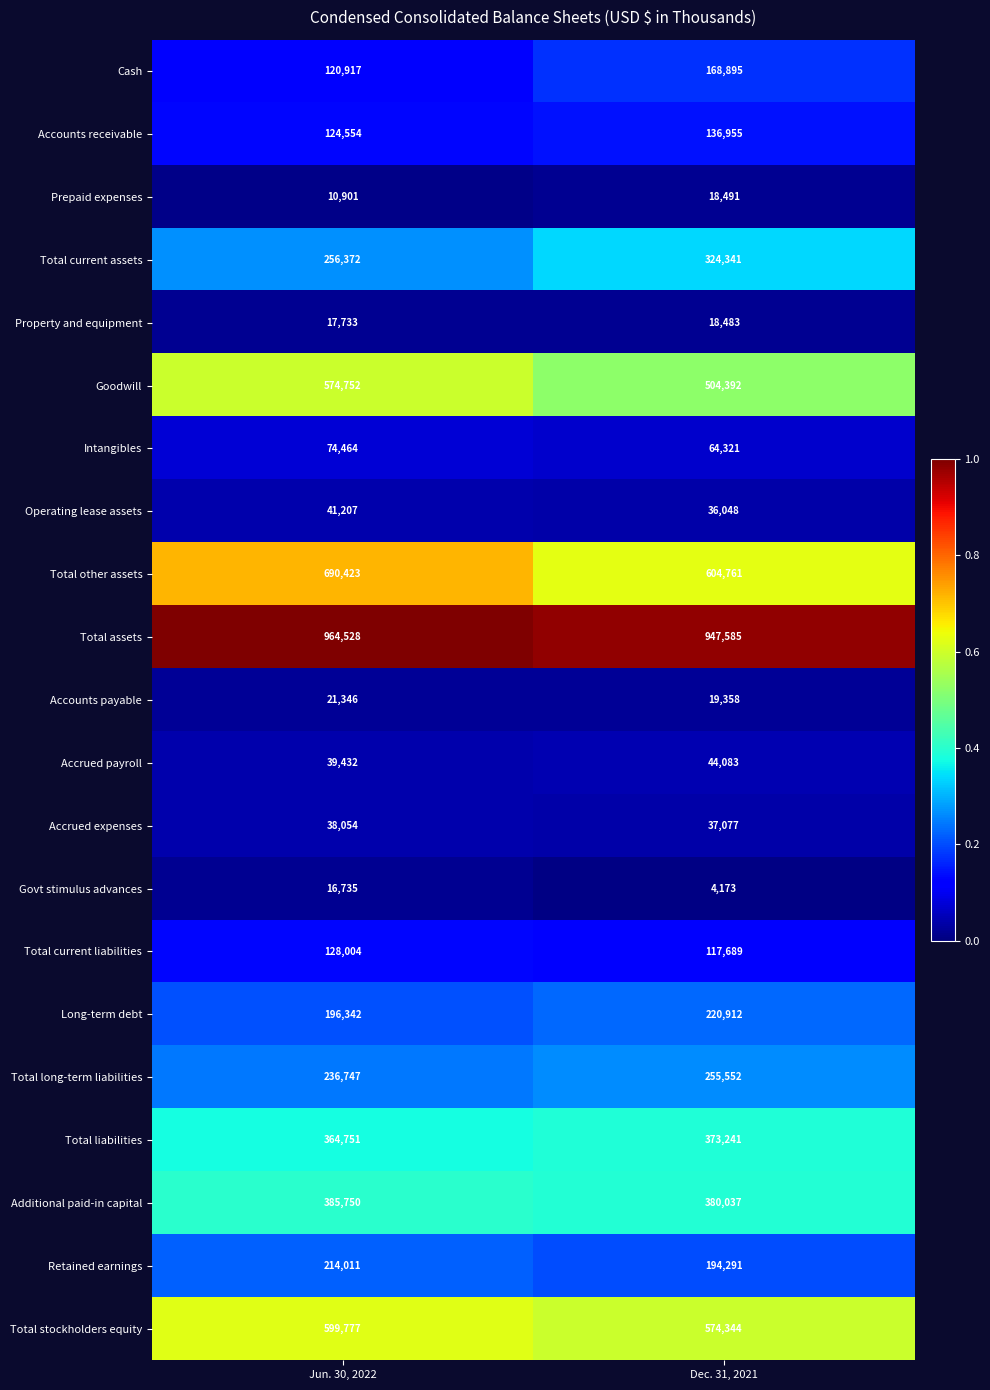

True or false: Total liabilities has a value of 225315 at Jun. 30, 2022.

False